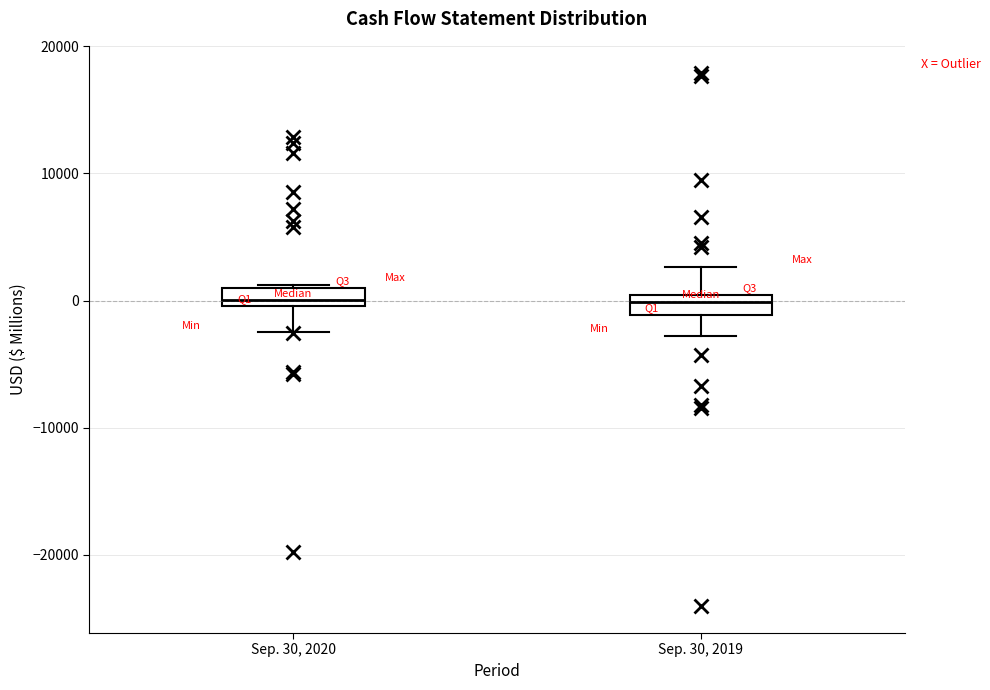

Where is the lower edge of the box for Sep. 30, 2020 on the y-axis? The values are not printed on the chart, so give them approximately, as read against the axis.

0